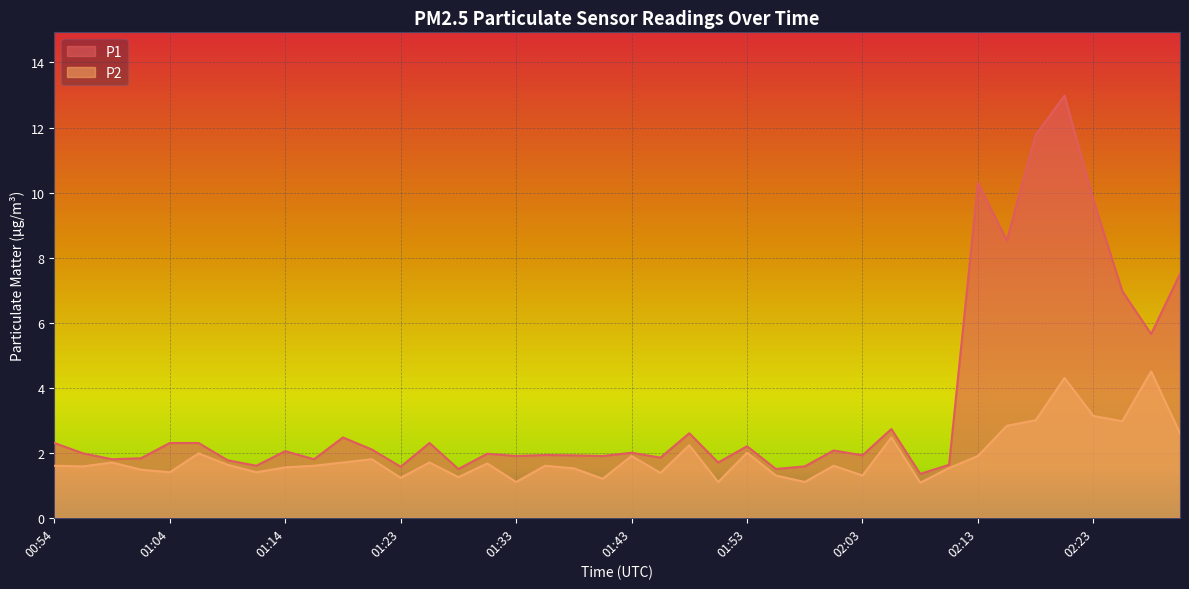

What is the label of the 14th point from the right?

01:58